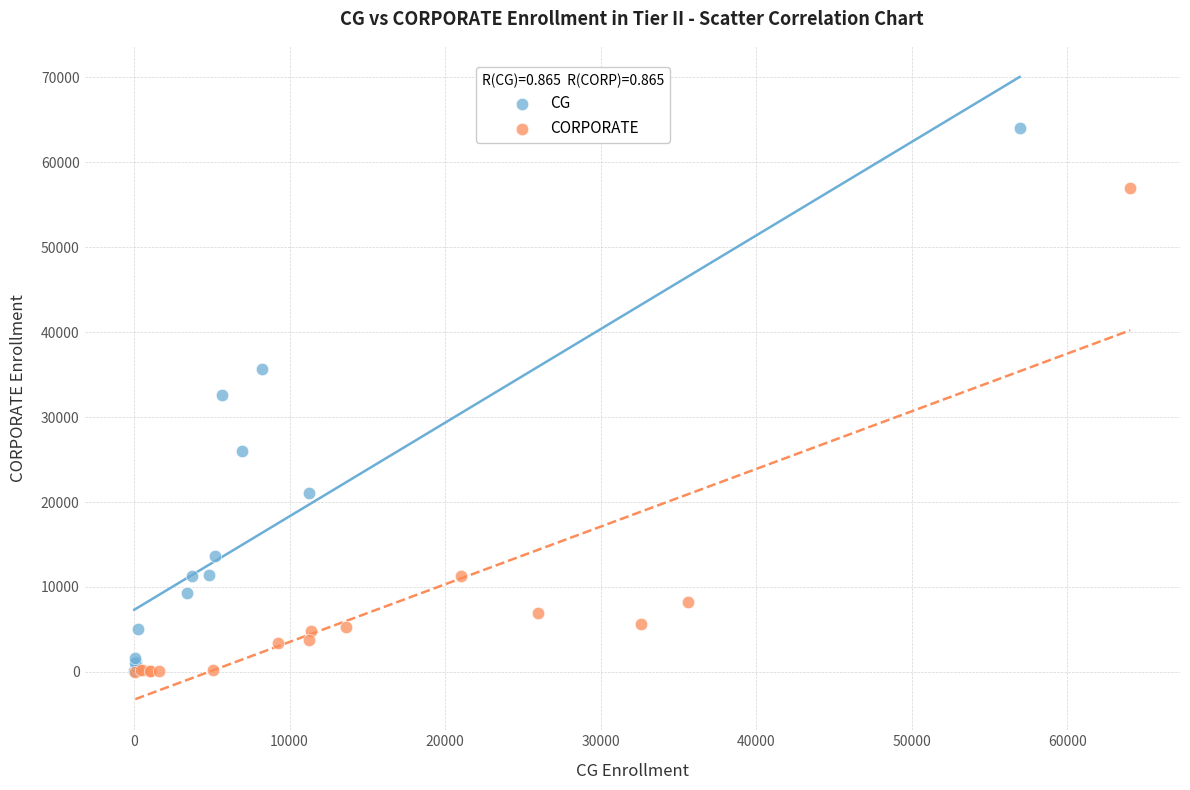

Which series reaches the maximum Y coordinate?

CG